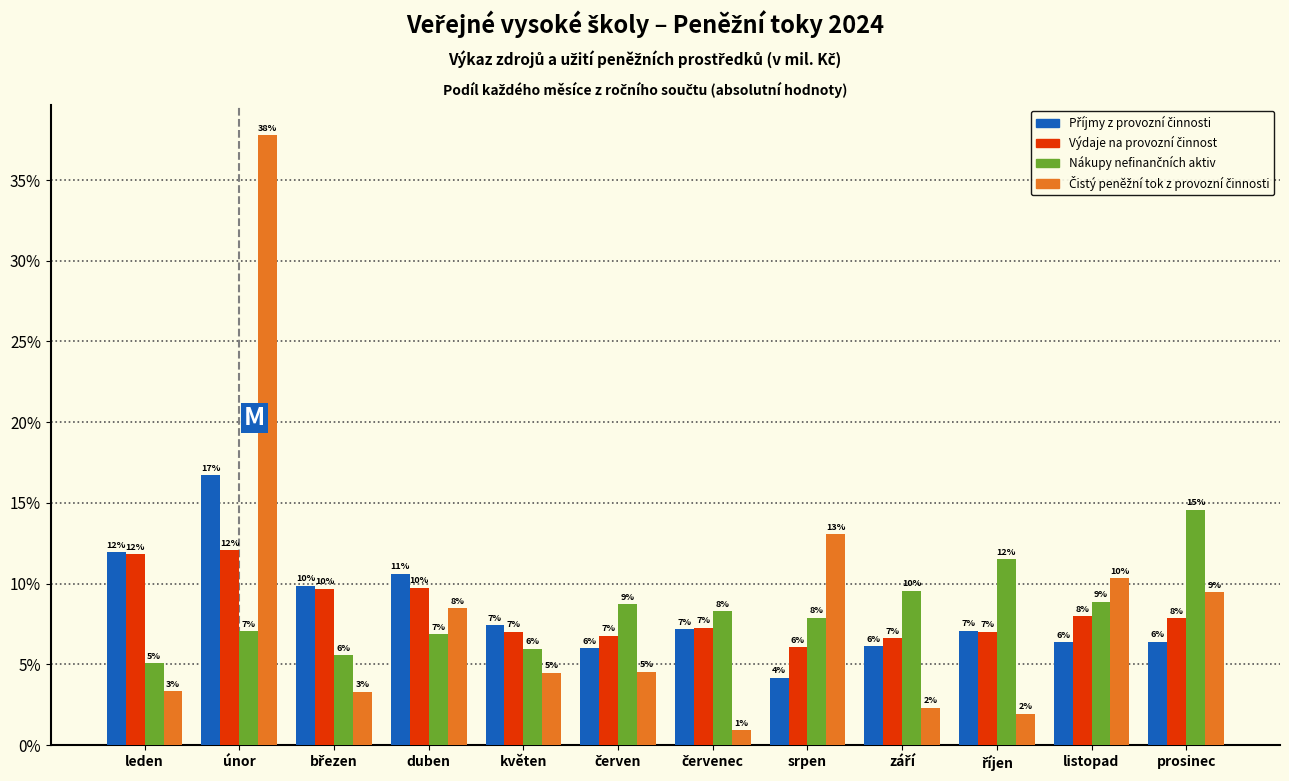

At which category is the sum across all series the highest?

únor